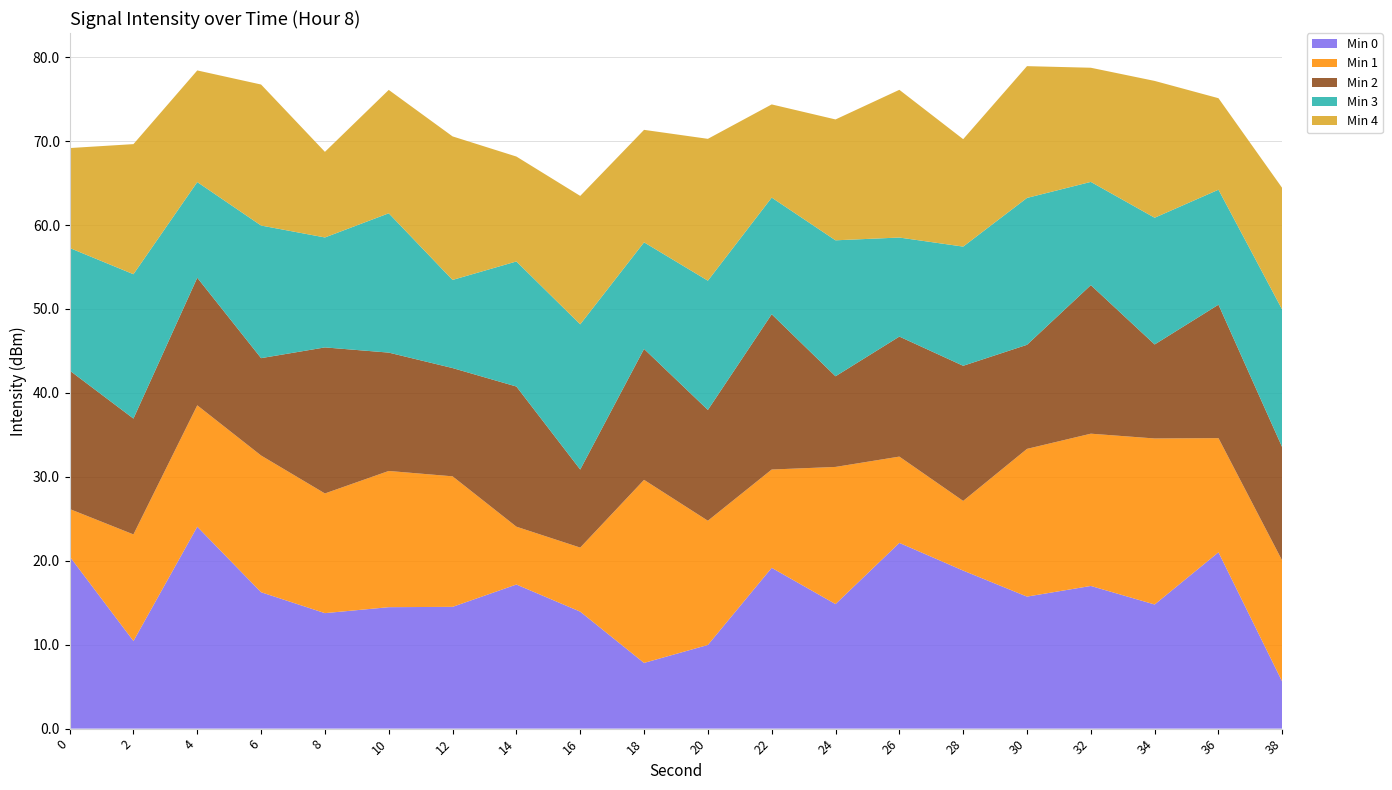

What is the total value across all series at 32?

78.7